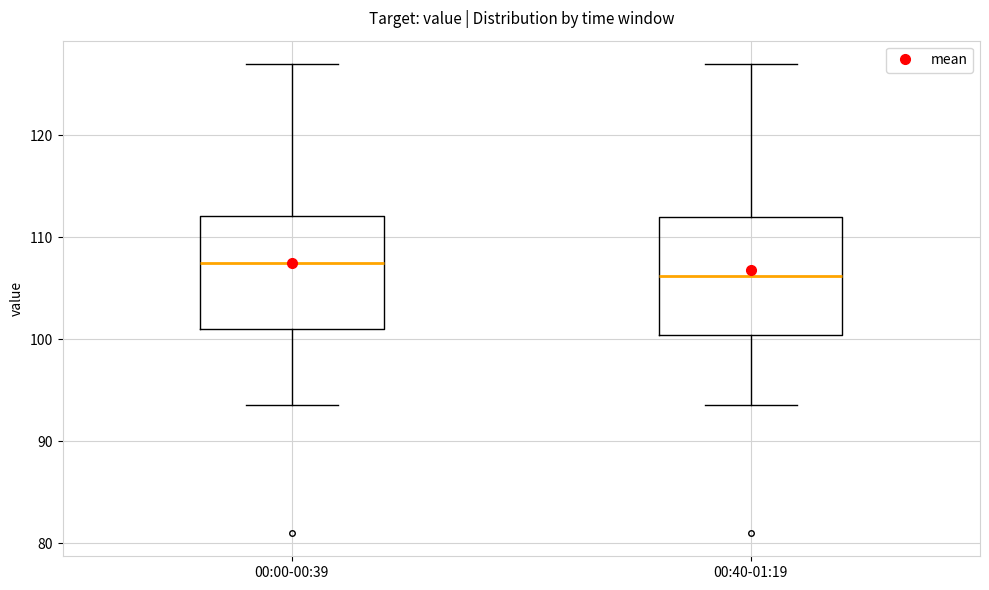

Which box's median line is the highest?

00:00-00:39